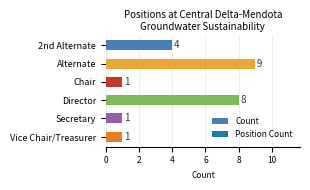

What is the label of the 4th bar from the bottom?

Chair